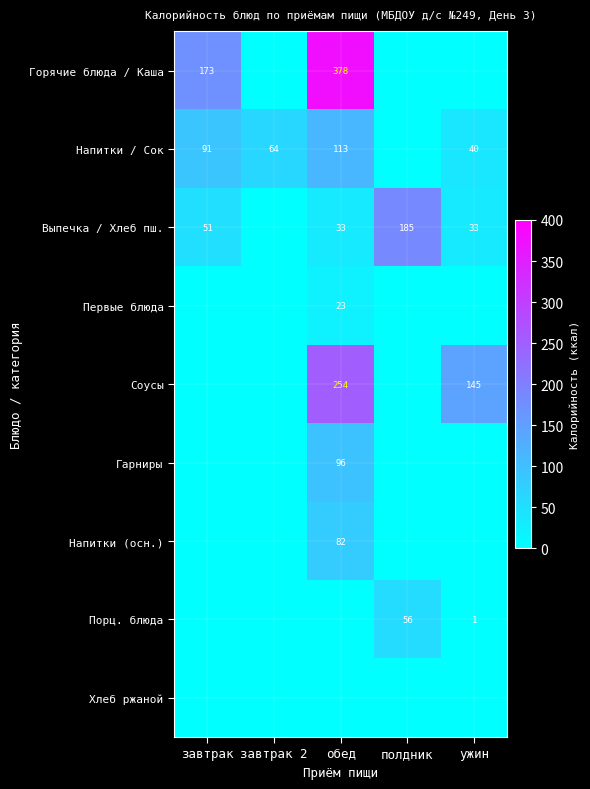

True or false: Выпечка / Хлеб пш. has a value of 51 at завтрак.

True